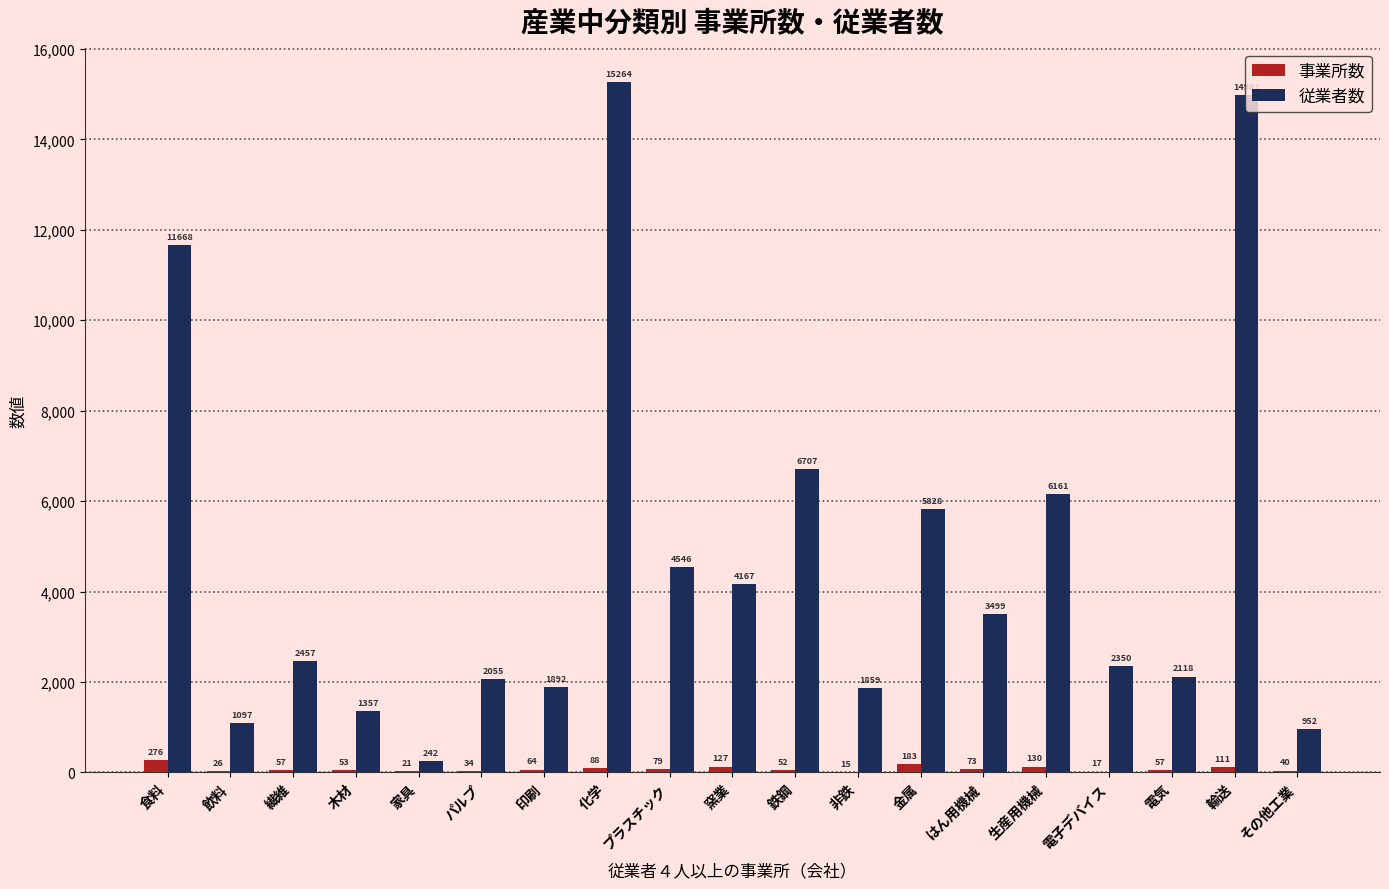

What is the sum of all 従業者数 values?

89200